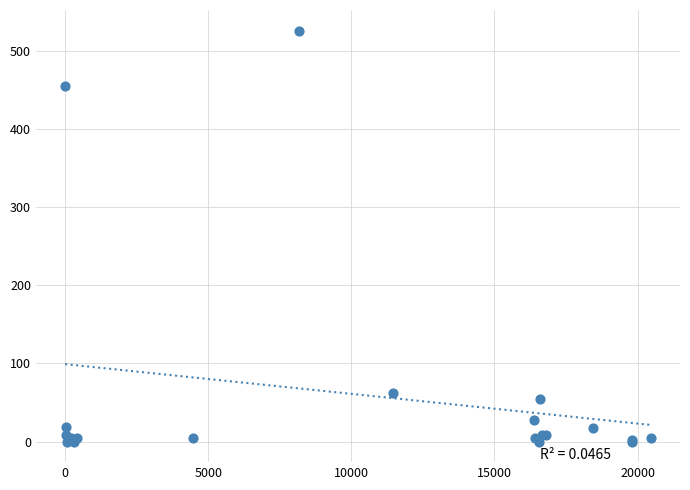

What Y value in the scatter plot is closest to 263?

455